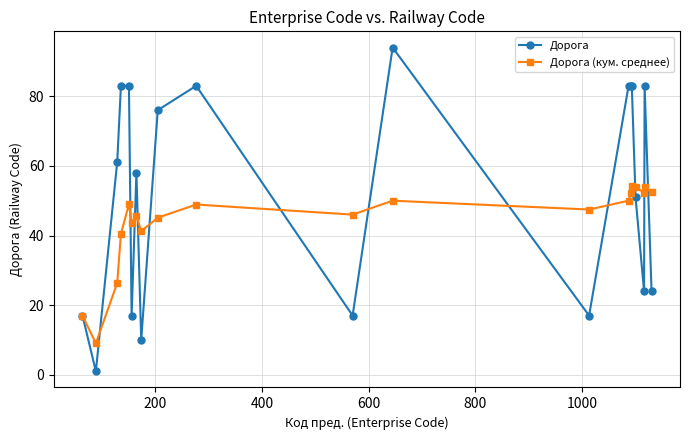

True or false: Дорога (кум. среднее) and Дорога cross at least once.

True